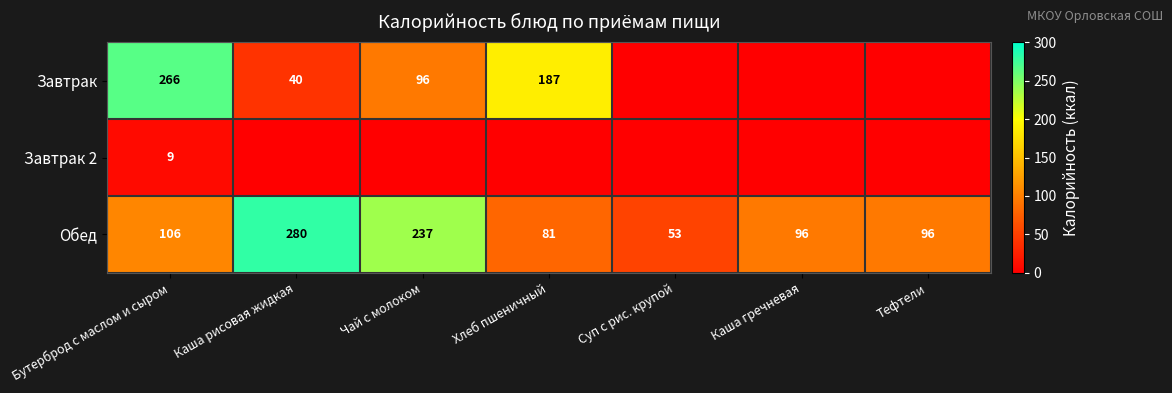

Where is Обед nearest to the value 166?

Бутерброд с маслом и сыром